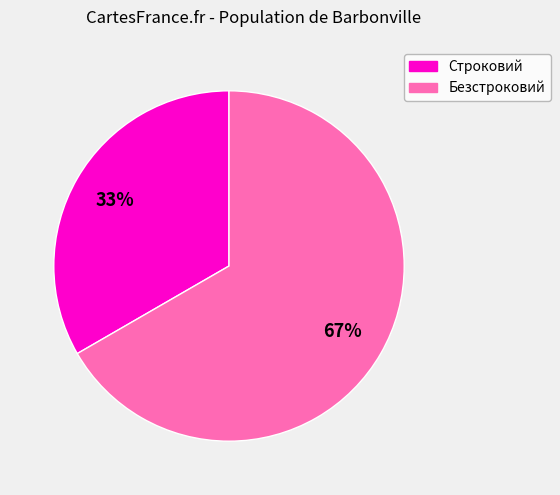

Rank the categories by value from lowest to highest.

Строковий, Безстроковий